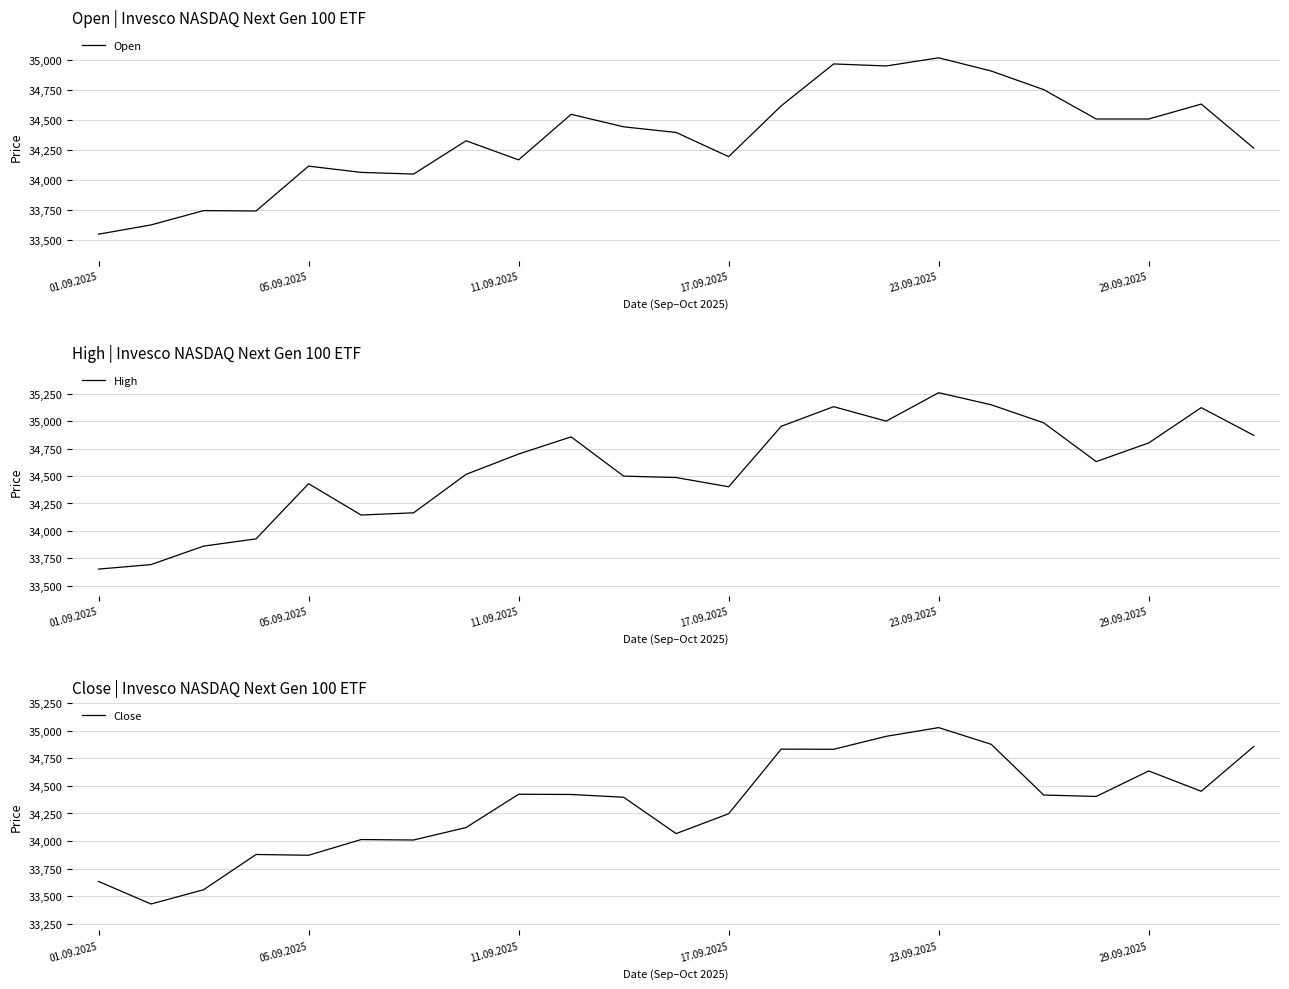

Is it true that Open equals 55620 at 29.09.2025?

False